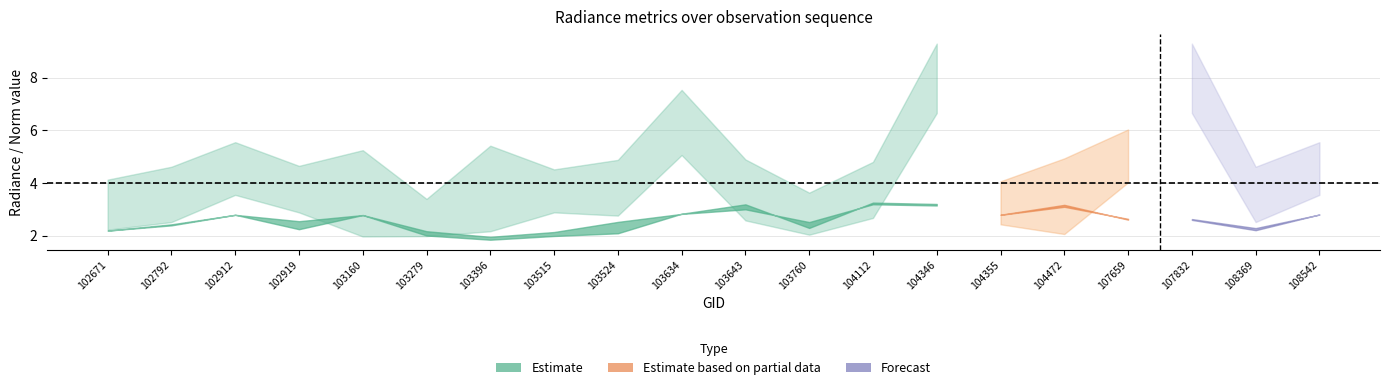

Reading left to right, list all the values displayed in this chart.

rade9_aggzone_norm: 102671=2.2	102792=2.4	102912=2.8	102919=2.5	103160=2.8	103279=2.2	103396=2.0	103515=2.1	103524=2.5	103634=2.8	103643=3.0	103760=2.5	104112=3.2	104346=3.1	104355=2.8	104472=3.1	107659=2.6	107832=2.6	108369=2.3	108542=2.8
rade9_mult_nadir_norm: 102671=2.2	102792=2.4	102912=2.8	102919=2.2	103160=2.8	103279=2.0	103396=1.8	103515=2.0	103524=2.1	103634=2.8	103643=3.2	103760=2.3	104112=3.3	104346=3.2	104355=2.8	104472=3.2	107659=2.6	107832=2.6	108369=2.2	108542=2.8
rade9_bin_mdn: 102671=2.8	102792=3.0	102912=4.2	102919=3.6	103160=2.6	103279=2.2	103396=2.7	103515=3.5	103524=3.7	103634=5.8	103643=3.5	103760=2.4	104112=3.3	104346=7.6	104355=3.2	104472=2.7	107659=4.8	107832=7.6	108369=3.0	108542=4.2
rade9_bin_1q: 102671=2.2	102792=2.5	102912=3.5	102919=2.9	103160=2.0	103279=2.0	103396=2.2	103515=2.9	103524=2.8	103634=5.1	103643=2.6	103760=2.0	104112=2.7	104346=6.7	104355=2.4	104472=2.1	107659=4.0	107832=6.7	108369=2.5	108542=3.5
rade9_bin_3q: 102671=4.1	102792=4.6	102912=5.5	102919=4.6	103160=5.2	103279=3.4	103396=5.4	103515=4.5	103524=4.9	103634=7.5	103643=4.9	103760=3.6	104112=4.8	104346=9.3	104355=4.1	104472=4.9	107659=6.0	107832=9.3	108369=4.6	108542=5.5